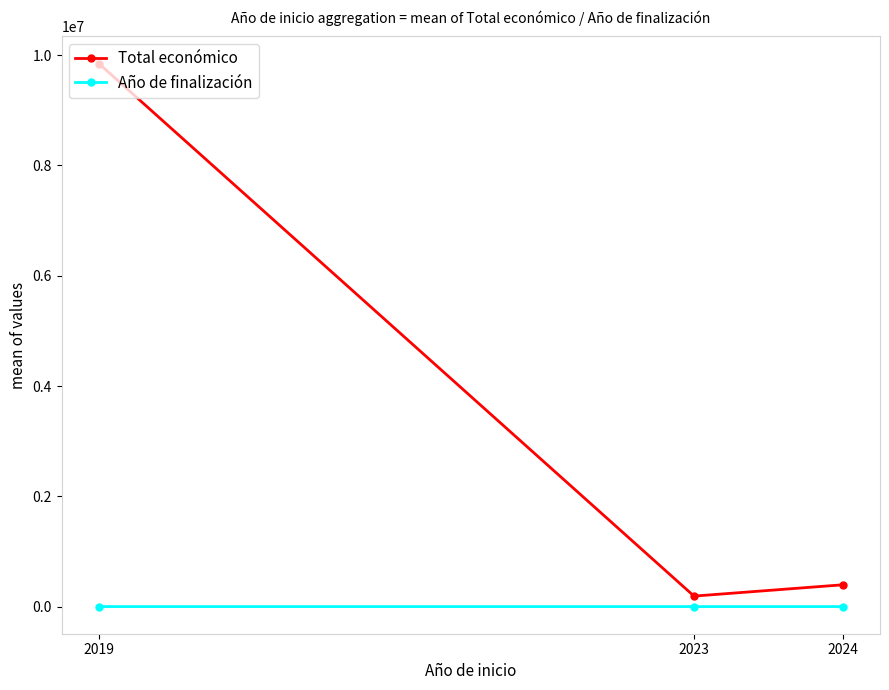

What is the greatest value displayed?

9847932.0